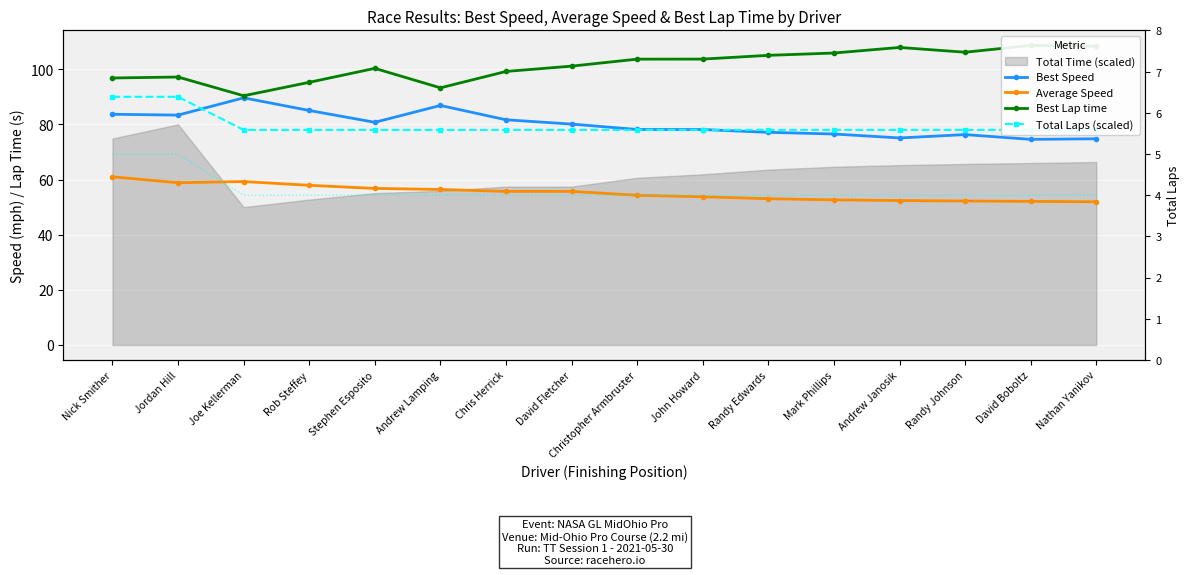

Is the value of Best Speed at Randy Edwards greater than the value of Total Laps (scaled) at Mark Phillips?

No